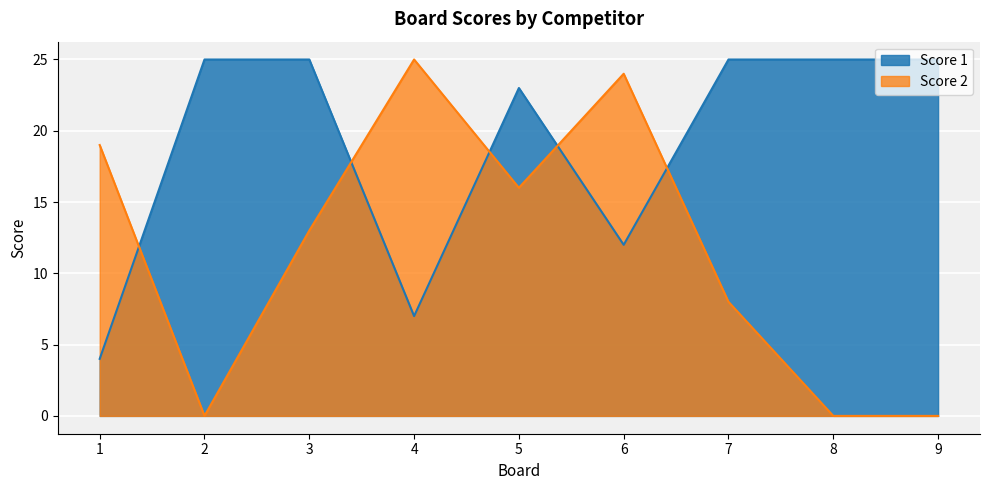

Which series has the largest total across all categories?

Score 1